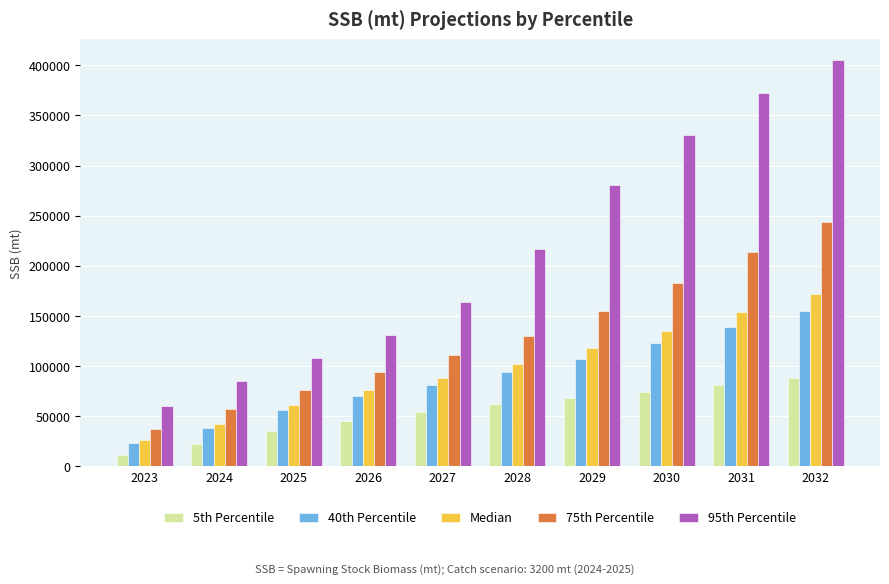

What is the difference between the maximum and minimum values in the 75th Percentile series?

206184